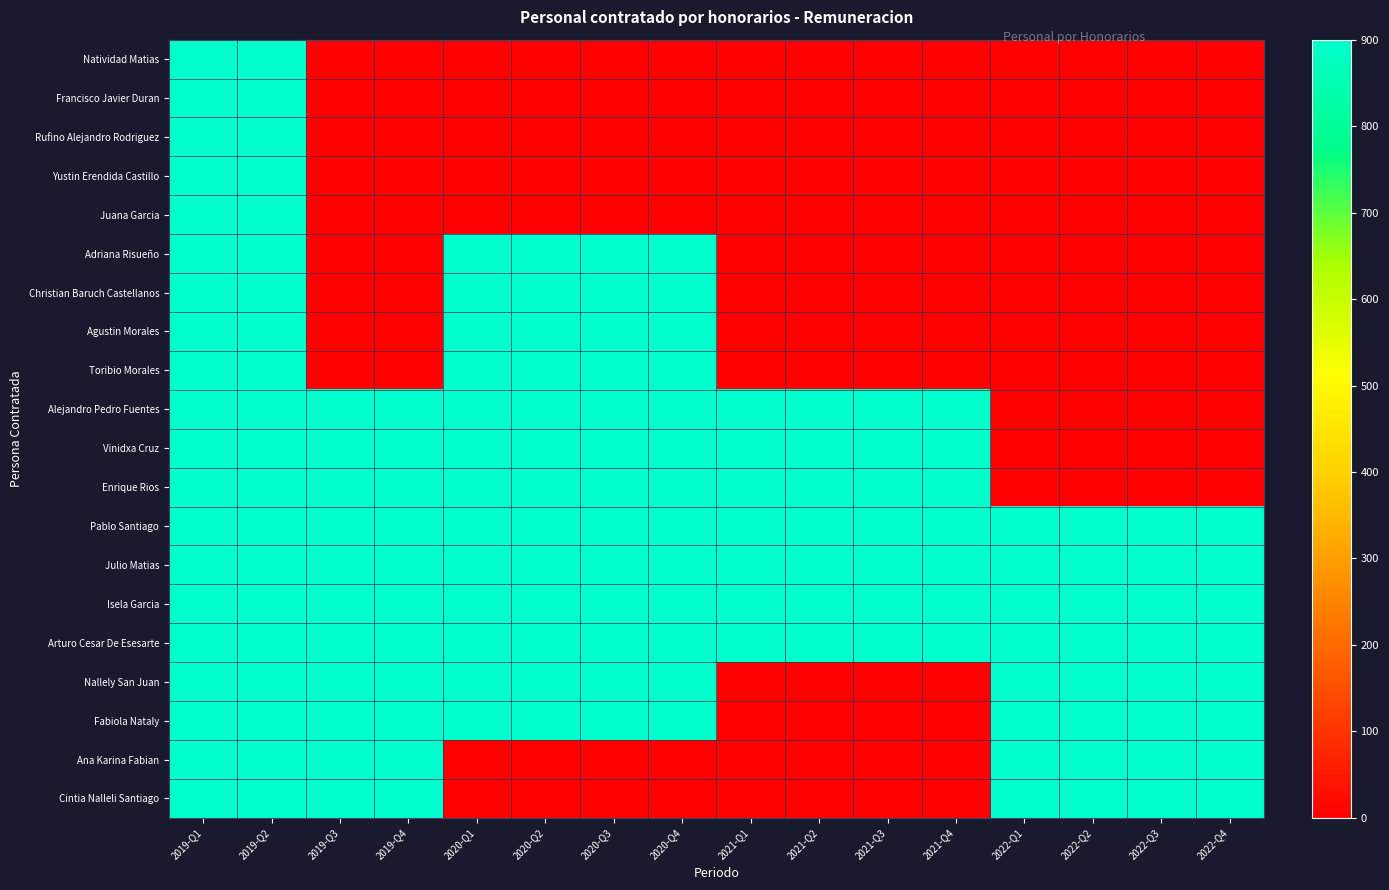

Reading left to right, what are all the values shown in this chart?

Natividad Matias: 2019-Q1=900	2019-Q2=900	2019-Q3=0	2019-Q4=0	2020-Q1=0	2020-Q2=0	2020-Q3=0	2020-Q4=0	2021-Q1=0	2021-Q2=0	2021-Q3=0	2021-Q4=0	2022-Q1=0	2022-Q2=0	2022-Q3=0	2022-Q4=0
Francisco Javier Duran: 2019-Q1=900	2019-Q2=900	2019-Q3=0	2019-Q4=0	2020-Q1=0	2020-Q2=0	2020-Q3=0	2020-Q4=0	2021-Q1=0	2021-Q2=0	2021-Q3=0	2021-Q4=0	2022-Q1=0	2022-Q2=0	2022-Q3=0	2022-Q4=0
Rufino Alejandro Rodriguez: 2019-Q1=900	2019-Q2=900	2019-Q3=0	2019-Q4=0	2020-Q1=0	2020-Q2=0	2020-Q3=0	2020-Q4=0	2021-Q1=0	2021-Q2=0	2021-Q3=0	2021-Q4=0	2022-Q1=0	2022-Q2=0	2022-Q3=0	2022-Q4=0
Yustin Erendida Castillo: 2019-Q1=900	2019-Q2=900	2019-Q3=0	2019-Q4=0	2020-Q1=0	2020-Q2=0	2020-Q3=0	2020-Q4=0	2021-Q1=0	2021-Q2=0	2021-Q3=0	2021-Q4=0	2022-Q1=0	2022-Q2=0	2022-Q3=0	2022-Q4=0
Juana Garcia: 2019-Q1=900	2019-Q2=900	2019-Q3=0	2019-Q4=0	2020-Q1=0	2020-Q2=0	2020-Q3=0	2020-Q4=0	2021-Q1=0	2021-Q2=0	2021-Q3=0	2021-Q4=0	2022-Q1=0	2022-Q2=0	2022-Q3=0	2022-Q4=0
Adriana Risueño: 2019-Q1=900	2019-Q2=900	2019-Q3=0	2019-Q4=0	2020-Q1=900	2020-Q2=900	2020-Q3=900	2020-Q4=900	2021-Q1=0	2021-Q2=0	2021-Q3=0	2021-Q4=0	2022-Q1=0	2022-Q2=0	2022-Q3=0	2022-Q4=0
Christian Baruch Castellanos: 2019-Q1=900	2019-Q2=900	2019-Q3=0	2019-Q4=0	2020-Q1=900	2020-Q2=900	2020-Q3=900	2020-Q4=900	2021-Q1=0	2021-Q2=0	2021-Q3=0	2021-Q4=0	2022-Q1=0	2022-Q2=0	2022-Q3=0	2022-Q4=0
Agustin Morales: 2019-Q1=900	2019-Q2=900	2019-Q3=0	2019-Q4=0	2020-Q1=900	2020-Q2=900	2020-Q3=900	2020-Q4=900	2021-Q1=0	2021-Q2=0	2021-Q3=0	2021-Q4=0	2022-Q1=0	2022-Q2=0	2022-Q3=0	2022-Q4=0
Toribio Morales: 2019-Q1=900	2019-Q2=900	2019-Q3=0	2019-Q4=0	2020-Q1=900	2020-Q2=900	2020-Q3=900	2020-Q4=900	2021-Q1=0	2021-Q2=0	2021-Q3=0	2021-Q4=0	2022-Q1=0	2022-Q2=0	2022-Q3=0	2022-Q4=0
Alejandro Pedro Fuentes: 2019-Q1=900	2019-Q2=900	2019-Q3=900	2019-Q4=900	2020-Q1=900	2020-Q2=900	2020-Q3=900	2020-Q4=900	2021-Q1=900	2021-Q2=900	2021-Q3=900	2021-Q4=900	2022-Q1=0	2022-Q2=0	2022-Q3=0	2022-Q4=0
Vinidxa Cruz: 2019-Q1=900	2019-Q2=900	2019-Q3=900	2019-Q4=900	2020-Q1=900	2020-Q2=900	2020-Q3=900	2020-Q4=900	2021-Q1=900	2021-Q2=900	2021-Q3=900	2021-Q4=900	2022-Q1=0	2022-Q2=0	2022-Q3=0	2022-Q4=0
Enrique Rios: 2019-Q1=900	2019-Q2=900	2019-Q3=900	2019-Q4=900	2020-Q1=900	2020-Q2=900	2020-Q3=900	2020-Q4=900	2021-Q1=900	2021-Q2=900	2021-Q3=900	2021-Q4=900	2022-Q1=0	2022-Q2=0	2022-Q3=0	2022-Q4=0
Pablo Santiago: 2019-Q1=900	2019-Q2=900	2019-Q3=900	2019-Q4=900	2020-Q1=900	2020-Q2=900	2020-Q3=900	2020-Q4=900	2021-Q1=900	2021-Q2=900	2021-Q3=900	2021-Q4=900	2022-Q1=900	2022-Q2=900	2022-Q3=900	2022-Q4=900
Julio Matias: 2019-Q1=900	2019-Q2=900	2019-Q3=900	2019-Q4=900	2020-Q1=900	2020-Q2=900	2020-Q3=900	2020-Q4=900	2021-Q1=900	2021-Q2=900	2021-Q3=900	2021-Q4=900	2022-Q1=900	2022-Q2=900	2022-Q3=900	2022-Q4=900
Isela Garcia: 2019-Q1=900	2019-Q2=900	2019-Q3=900	2019-Q4=900	2020-Q1=900	2020-Q2=900	2020-Q3=900	2020-Q4=900	2021-Q1=900	2021-Q2=900	2021-Q3=900	2021-Q4=900	2022-Q1=900	2022-Q2=900	2022-Q3=900	2022-Q4=900
Arturo Cesar De Esesarte: 2019-Q1=900	2019-Q2=900	2019-Q3=900	2019-Q4=900	2020-Q1=900	2020-Q2=900	2020-Q3=900	2020-Q4=900	2021-Q1=900	2021-Q2=900	2021-Q3=900	2021-Q4=900	2022-Q1=900	2022-Q2=900	2022-Q3=900	2022-Q4=900
Nallely San Juan: 2019-Q1=900	2019-Q2=900	2019-Q3=900	2019-Q4=900	2020-Q1=900	2020-Q2=900	2020-Q3=900	2020-Q4=900	2021-Q1=0	2021-Q2=0	2021-Q3=0	2021-Q4=0	2022-Q1=900	2022-Q2=900	2022-Q3=900	2022-Q4=900
Fabiola Nataly: 2019-Q1=900	2019-Q2=900	2019-Q3=900	2019-Q4=900	2020-Q1=900	2020-Q2=900	2020-Q3=900	2020-Q4=900	2021-Q1=0	2021-Q2=0	2021-Q3=0	2021-Q4=0	2022-Q1=900	2022-Q2=900	2022-Q3=900	2022-Q4=900
Ana Karina Fabian: 2019-Q1=900	2019-Q2=900	2019-Q3=900	2019-Q4=900	2020-Q1=0	2020-Q2=0	2020-Q3=0	2020-Q4=0	2021-Q1=0	2021-Q2=0	2021-Q3=0	2021-Q4=0	2022-Q1=900	2022-Q2=900	2022-Q3=900	2022-Q4=900
Cintia Nalleli Santiago: 2019-Q1=900	2019-Q2=900	2019-Q3=900	2019-Q4=900	2020-Q1=0	2020-Q2=0	2020-Q3=0	2020-Q4=0	2021-Q1=0	2021-Q2=0	2021-Q3=0	2021-Q4=0	2022-Q1=900	2022-Q2=900	2022-Q3=900	2022-Q4=900